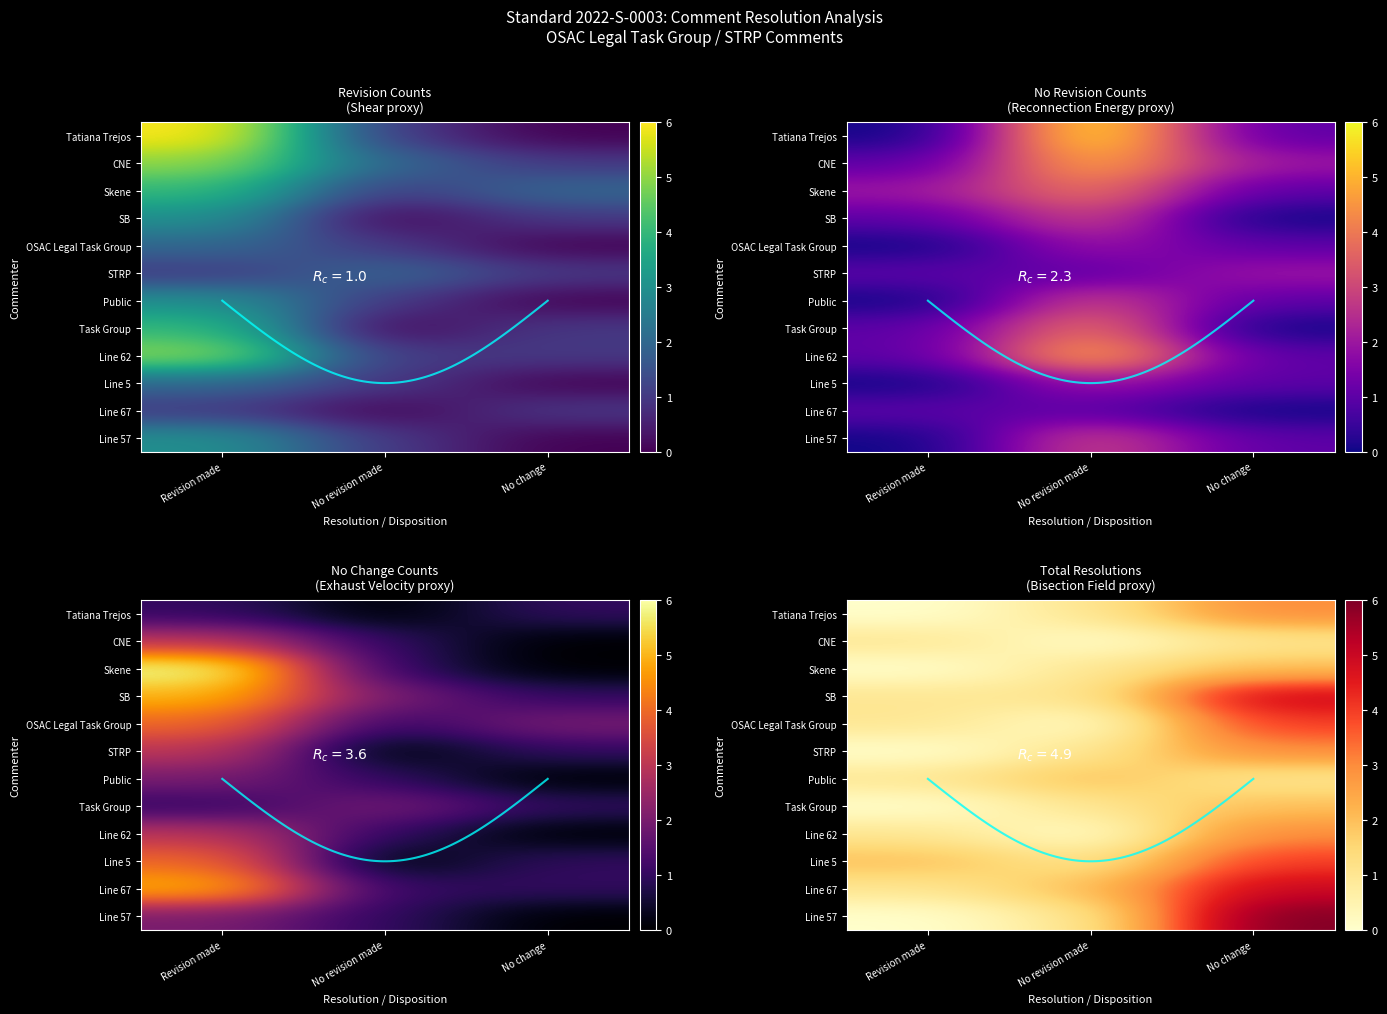

Which category has the lowest value across all series?

Revision made